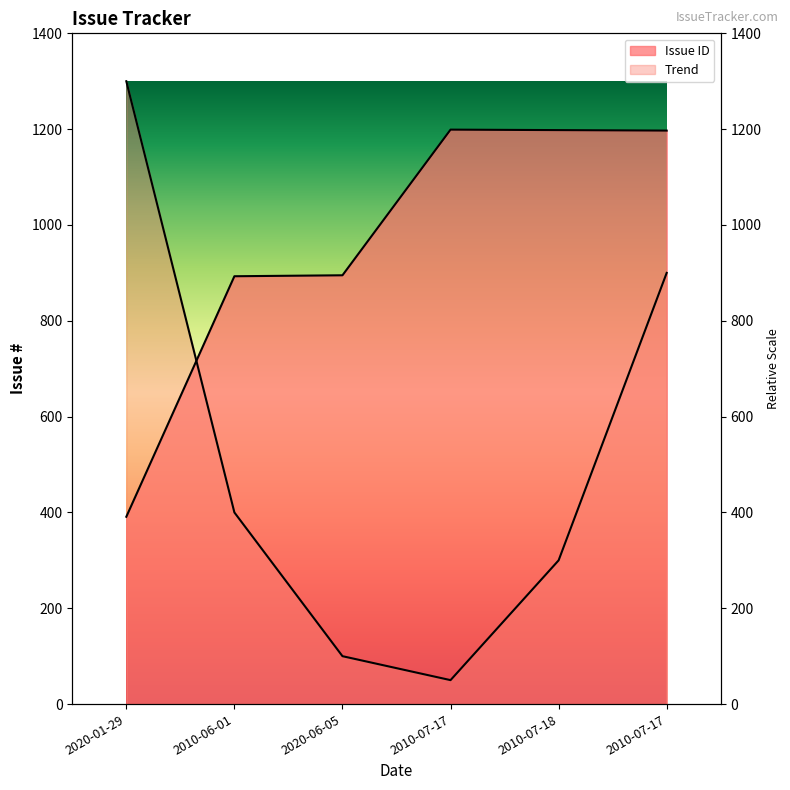

At which label is the value closest to 795?

2010-06-01